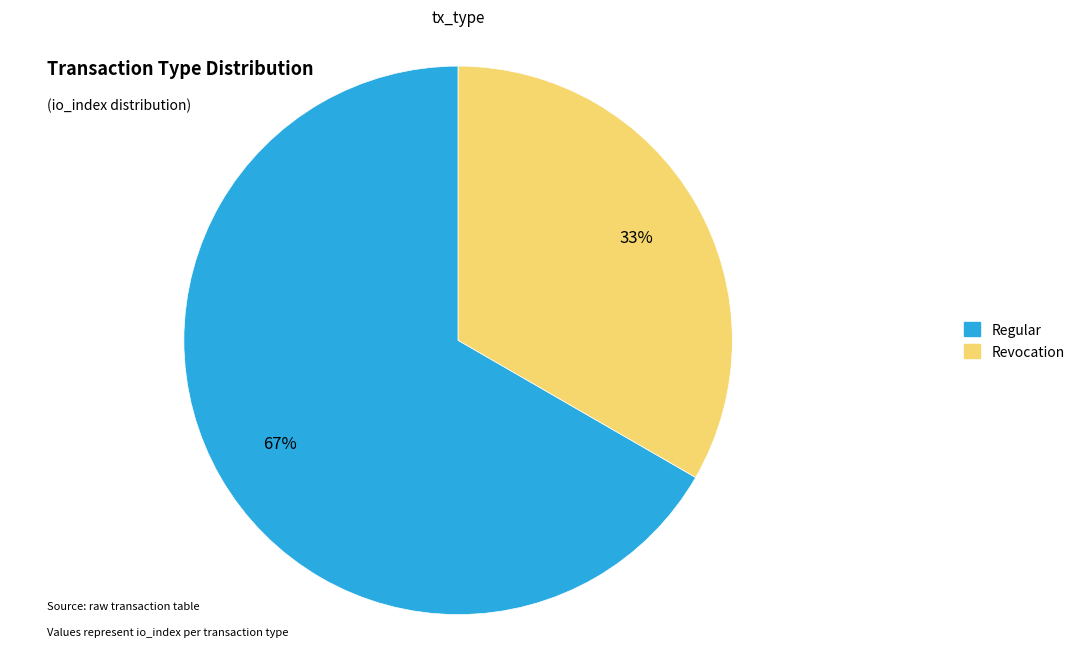

What is the ratio of the value at Revocation to the value at Regular?

0.5